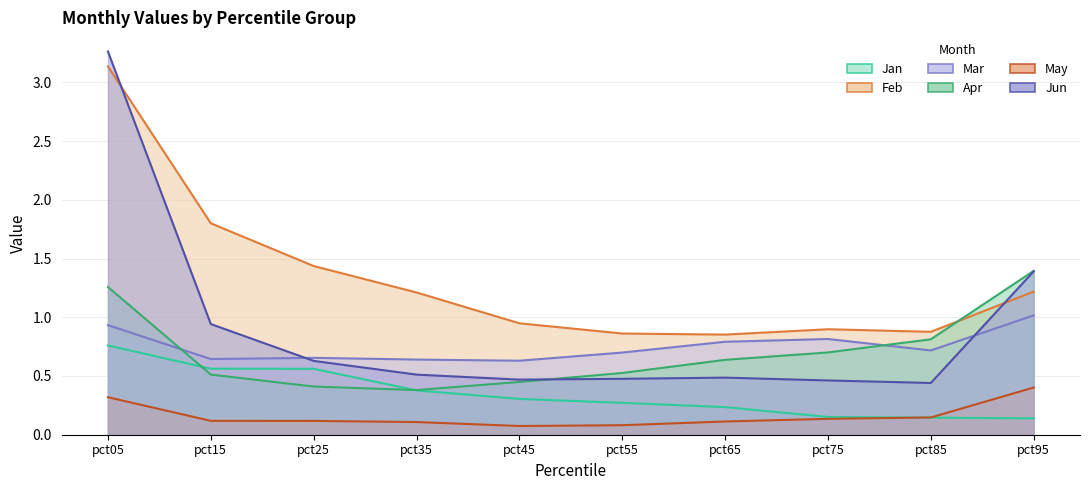

True or false: May and Feb intersect in this chart.

False